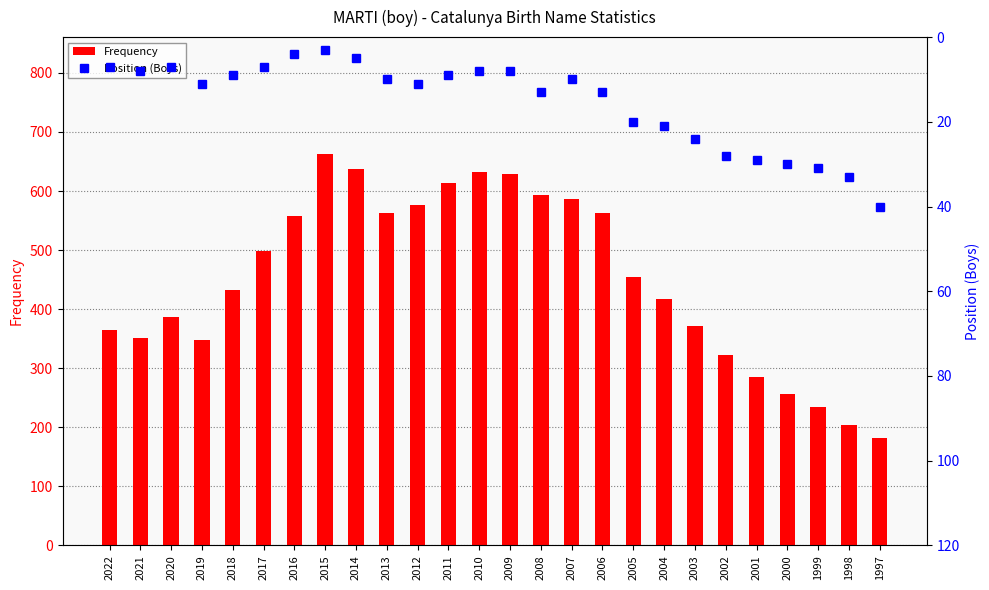

Is it true that Position (Boys) equals 5 at 2014?

True